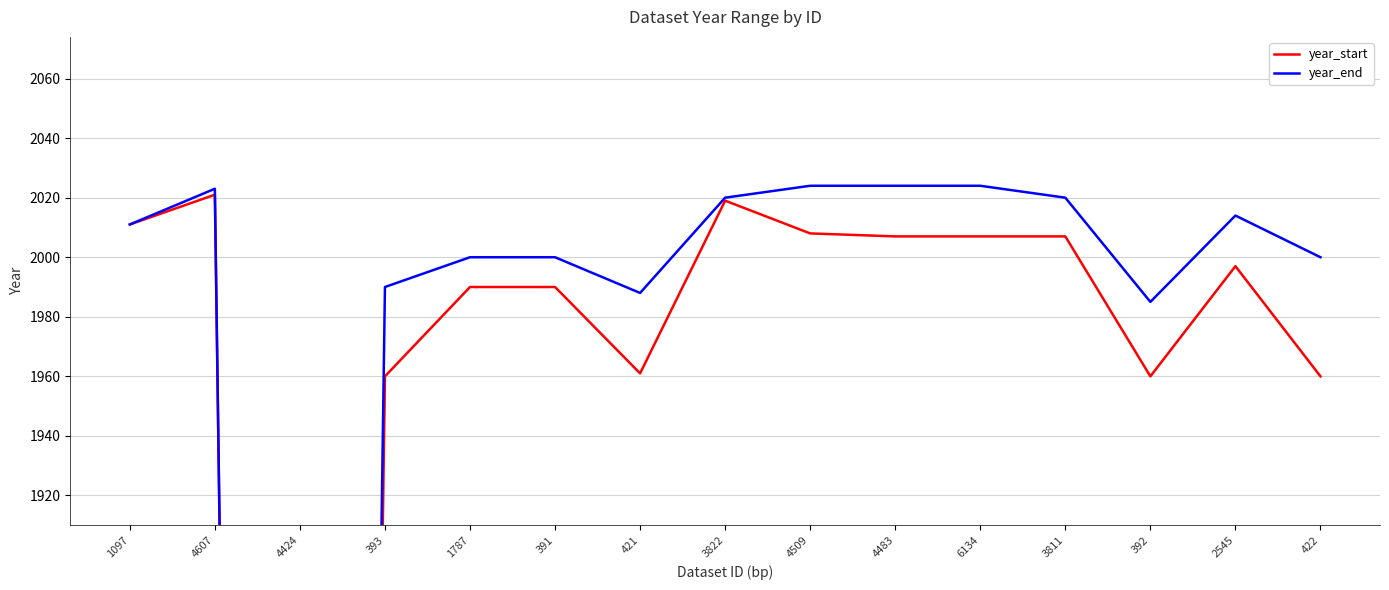

What are all the series names shown in the legend?

year_start, year_end